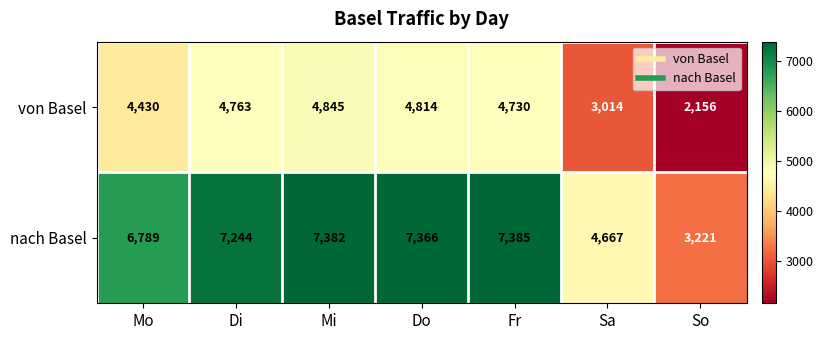

Is it true that nach Basel equals 10262 at Di?

False